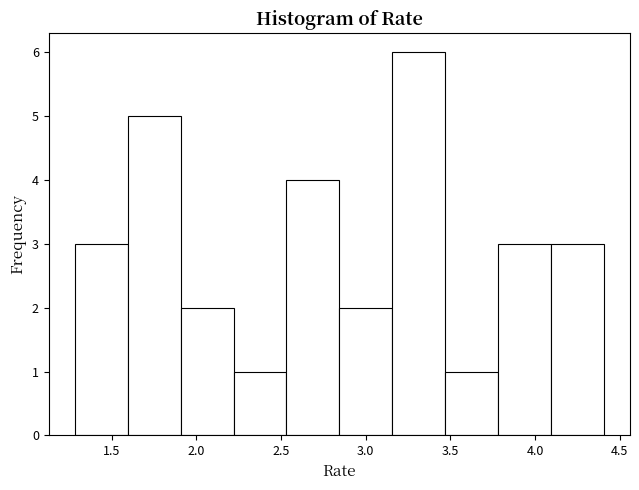

Reading left to right, list every bar in this chart as the range it spans on the x-axis followed by its height. Neither the bar edges nor the heights are printed on the chart, so give them approximately, as read against the axes.

1.30 to 1.60: 3
1.60 to 1.90: 5
1.90 to 2.20: 2
2.20 to 2.55: 1
2.55 to 2.85: 4
2.85 to 3.15: 2
3.15 to 3.45: 6
3.45 to 3.80: 1
3.80 to 4.10: 3
4.10 to 4.40: 3